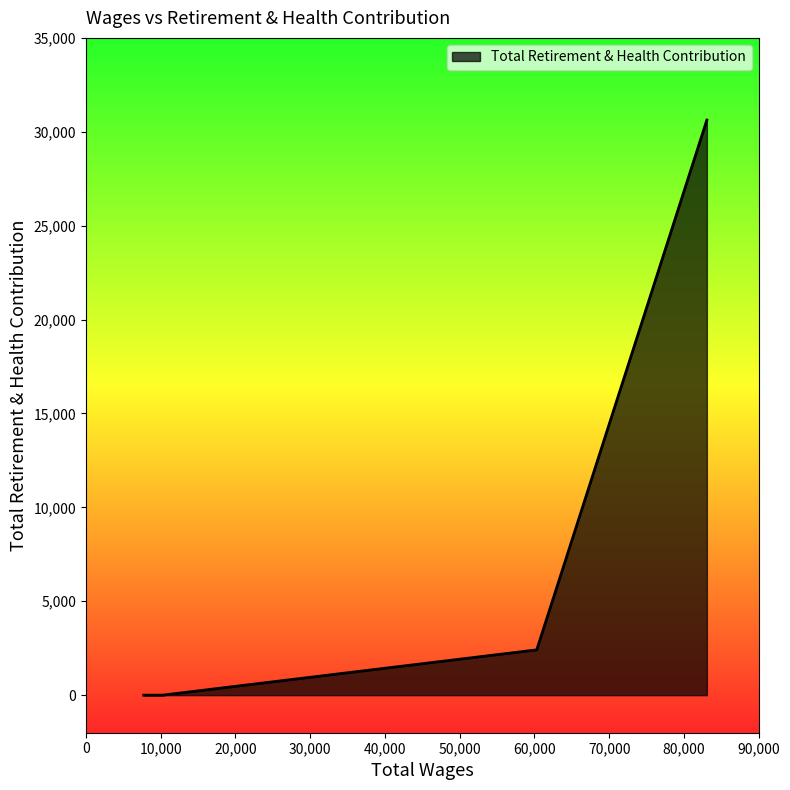

What is the sum of all values?

33036